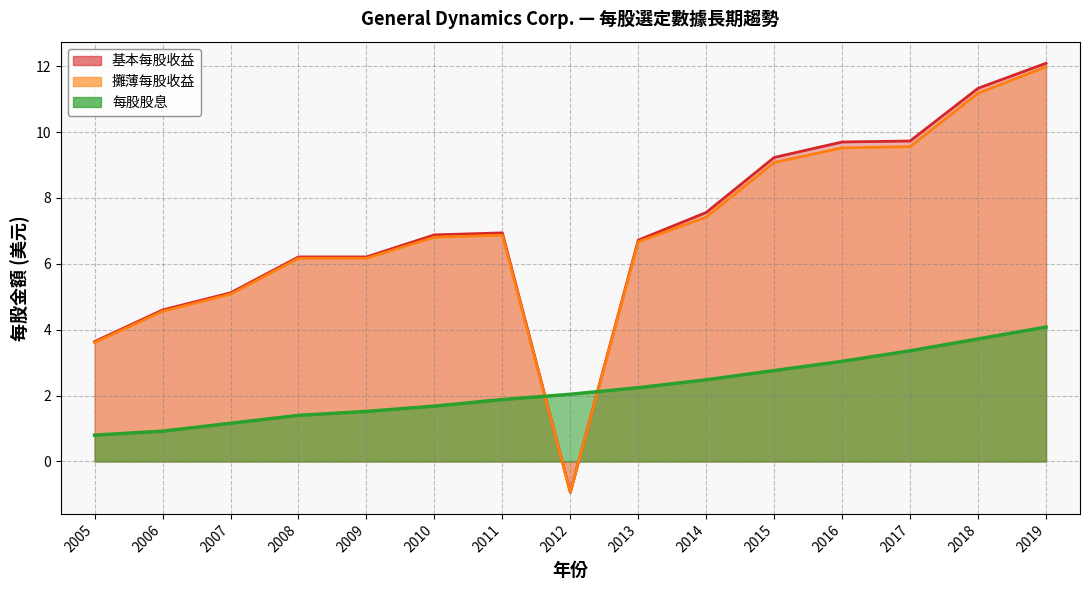

The value of 每股股息 at 2007 is 0.4. True or false?

False